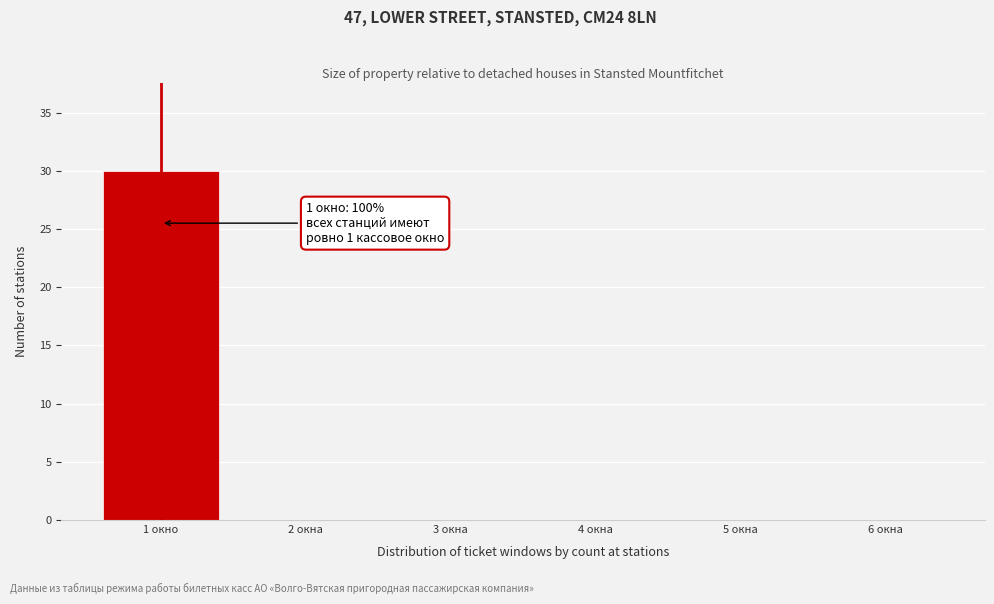

Reading left to right, list all the values displayed in this chart.

1 окно=30	2 окна=0	3 окна=0	4 окна=0	5 окна=0	6 окна=0